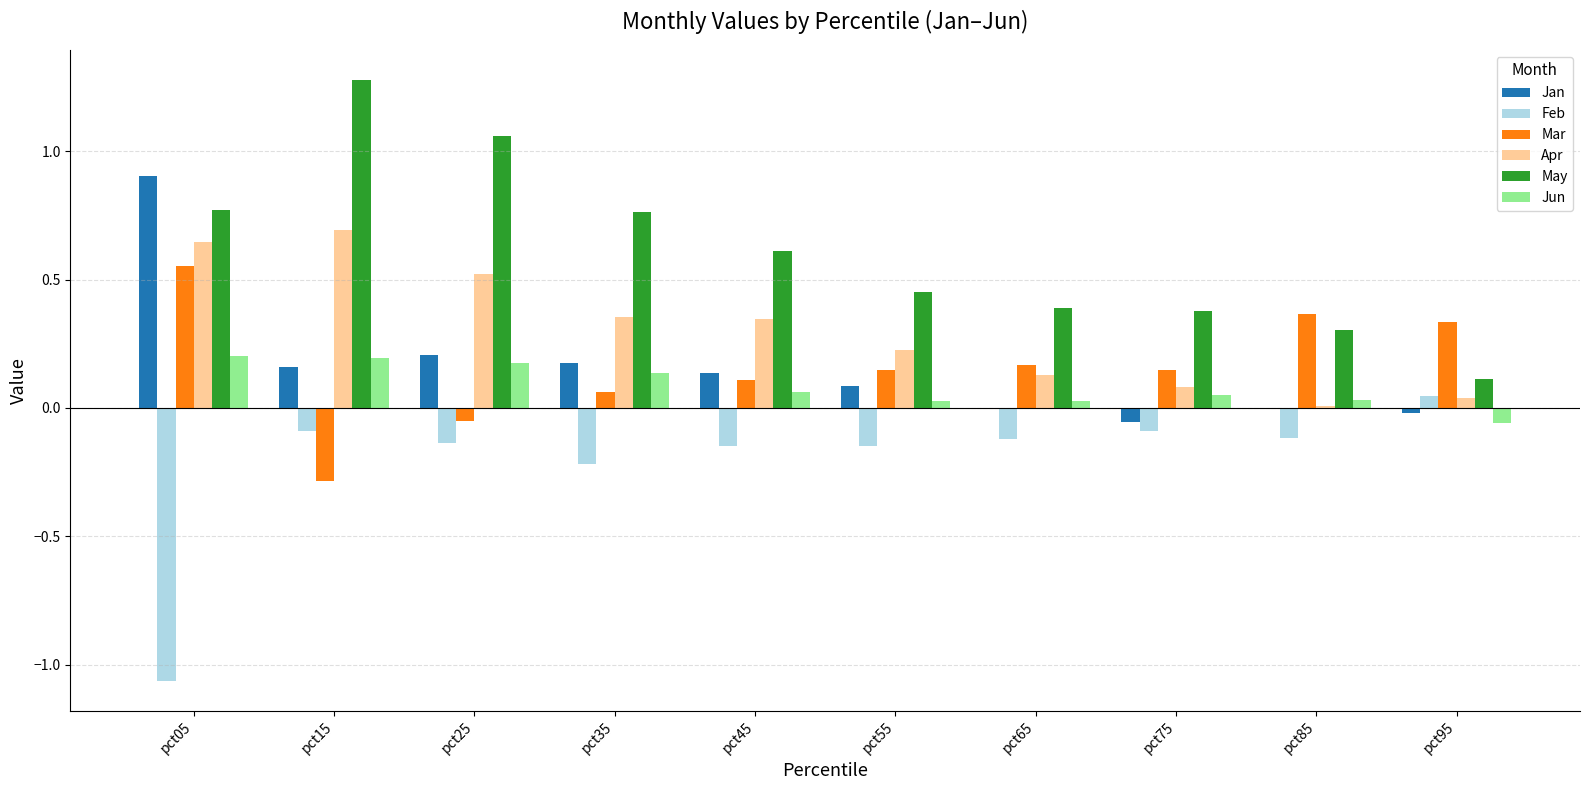

What is the maximum value for May?

1.3